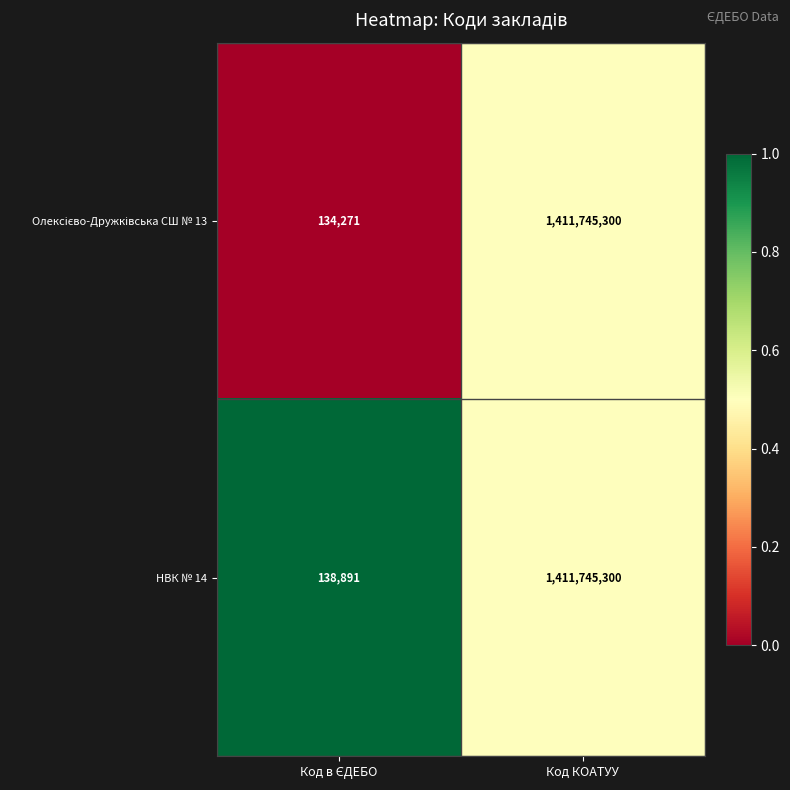

What is the difference between the maximum and minimum values in the НВК № 14 series?

1411606409